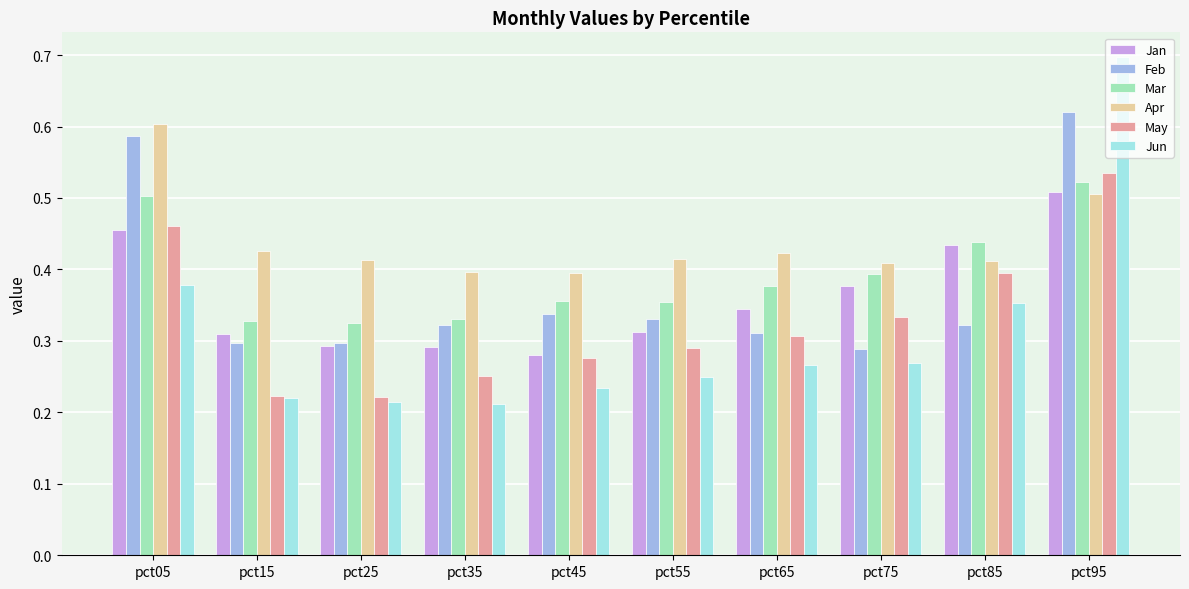

What is the difference between the highest and lowest values at pct85?

0.1